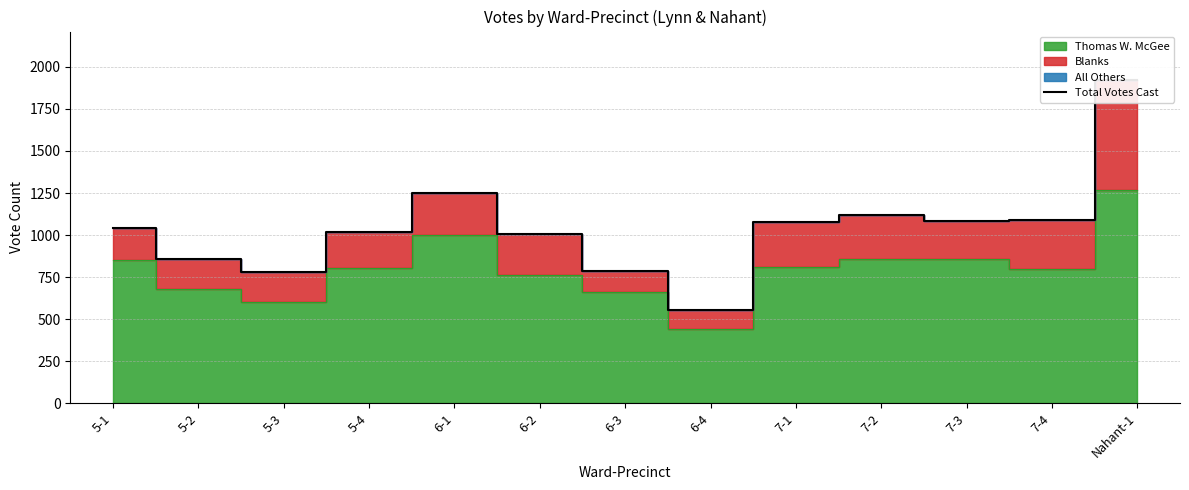

What is the difference between the values at 5-1 and 6-1?

208